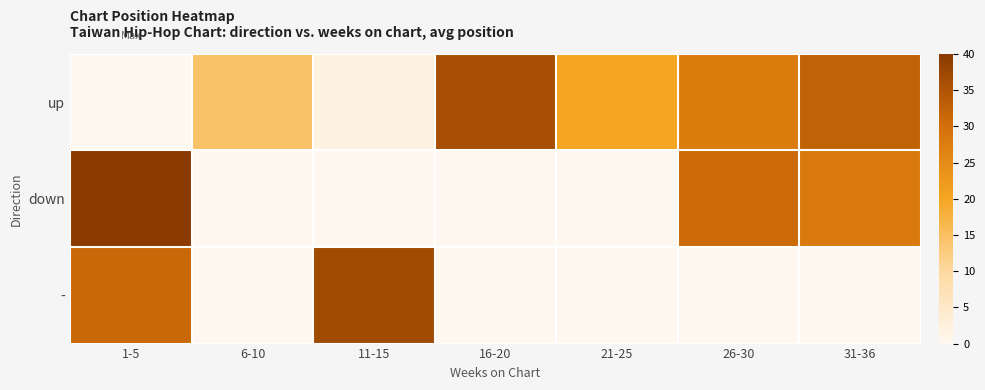

What is the greatest value displayed?

40.0